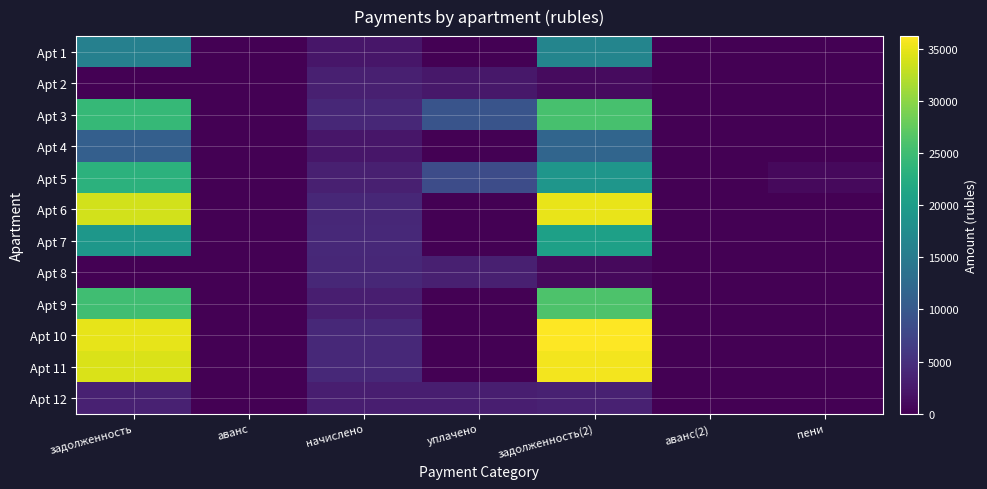

Reading left to right, extract all data points from this chart.

Apt 1: задолженность=15819.4	аванс=0.0	начислено=2152.8	уплачено=0.0	задолженность(2)=16537.0	аванс(2)=0.0	пени=0.0
Apt 2: задолженность=60.5	аванс=0.0	начислено=3175.2	уплачено=2343.0	задолженность(2)=1118.8	аванс(2)=0.0	пени=0.0
Apt 3: задолженность=24259.4	аванс=0.0	начислено=4060.8	уплачено=9404.6	задолженность(2)=25613.0	аванс(2)=0.0	пени=0.0
Apt 4: задолженность=11012.1	аванс=0.0	начислено=2232.0	уплачено=0.0	задолженность(2)=11756.1	аванс(2)=0.0	пени=0.0
Apt 5: задолженность=23203.0	аванс=0.0	начислено=3175.2	уплачено=8349.4	задолженность(2)=19025.5	аванс(2)=0.0	пени=916.6
Apt 6: задолженность=33653.3	аванс=0.0	начислено=4060.8	уплачено=0.0	задолженность(2)=35006.9	аванс(2)=0.0	пени=0.0
Apt 7: задолженность=19165.5	аванс=0.0	начислено=4197.6	уплачено=0.0	задолженность(2)=20564.7	аванс(2)=0.0	пени=0.0
Apt 8: задолженность=0.0	аванс=0.0	начислено=4089.6	уплачено=3180.8	задолженность(2)=908.8	аванс(2)=0.0	пени=0.0
Apt 9: задолженность=25069.0	аванс=0.0	начислено=3024.0	уплачено=0.0	задолженность(2)=26077.0	аванс(2)=0.0	пени=0.0
Apt 10: задолженность=34798.1	аванс=0.0	начислено=4197.6	уплачено=0.0	задолженность(2)=36197.3	аванс(2)=0.0	пени=0.0
Apt 11: задолженность=34141.4	аванс=0.0	начислено=4118.4	уплачено=0.0	задолженность(2)=35514.2	аванс(2)=0.0	пени=0.0
Apt 12: задолженность=3342.9	аванс=0.0	начислено=3024.0	уплачено=2979.0	задолженность(2)=3338.9	аванс(2)=0.0	пени=0.0